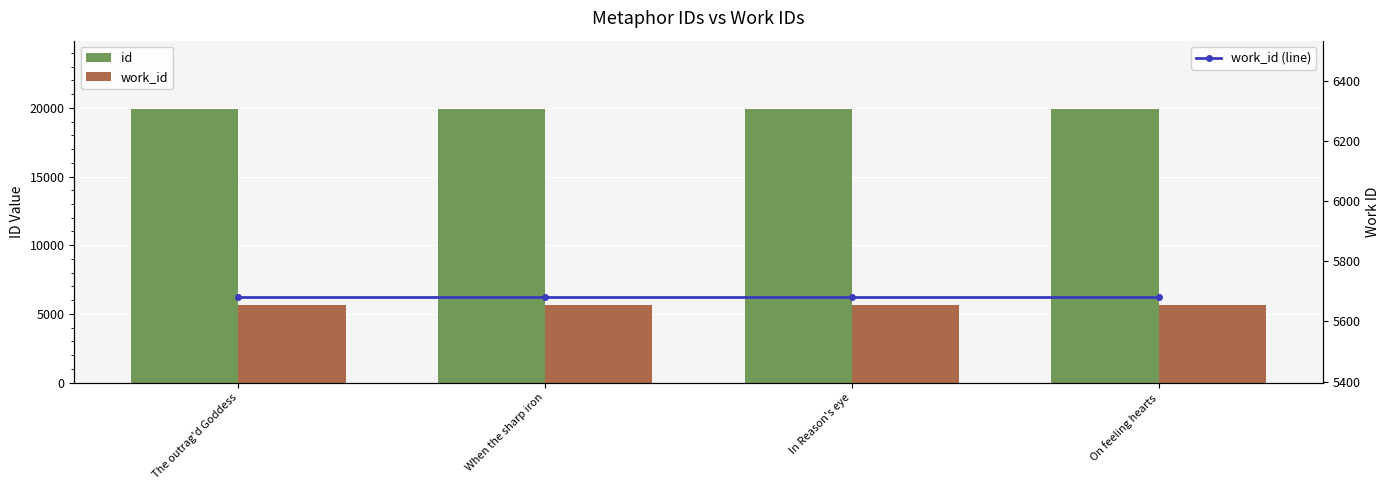

At how many categories does at least one series exceed 18537?

4